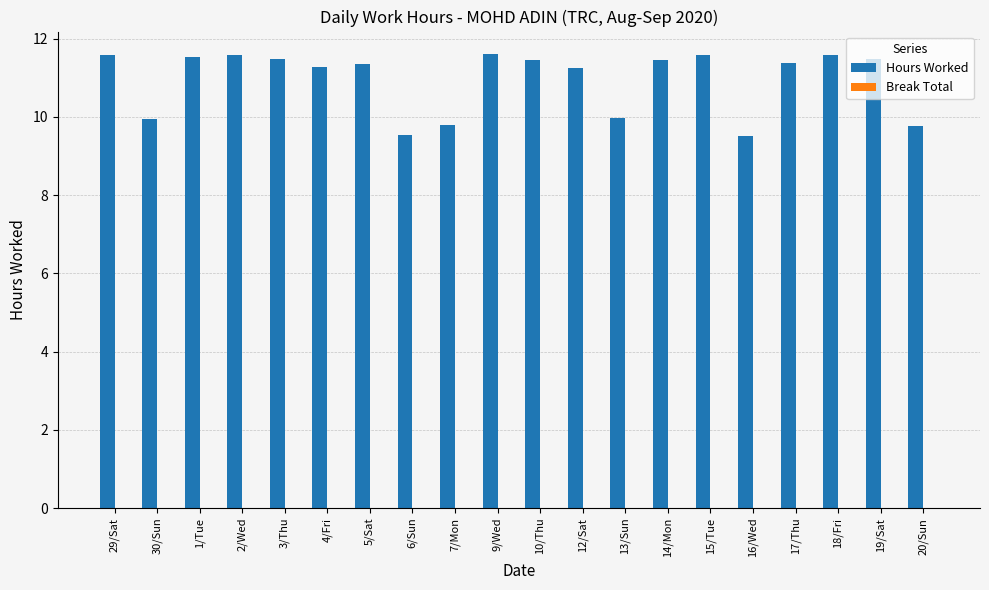

The value at 30/Sun is 3.1. True or false?

False